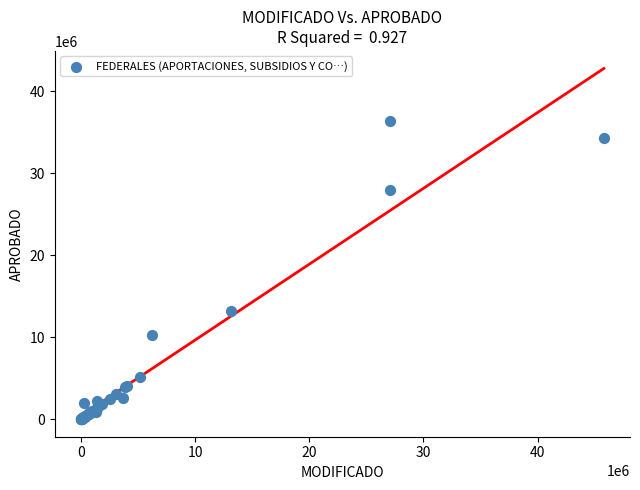

What Y value in the scatter plot is closest to 18163550?

13183151.0